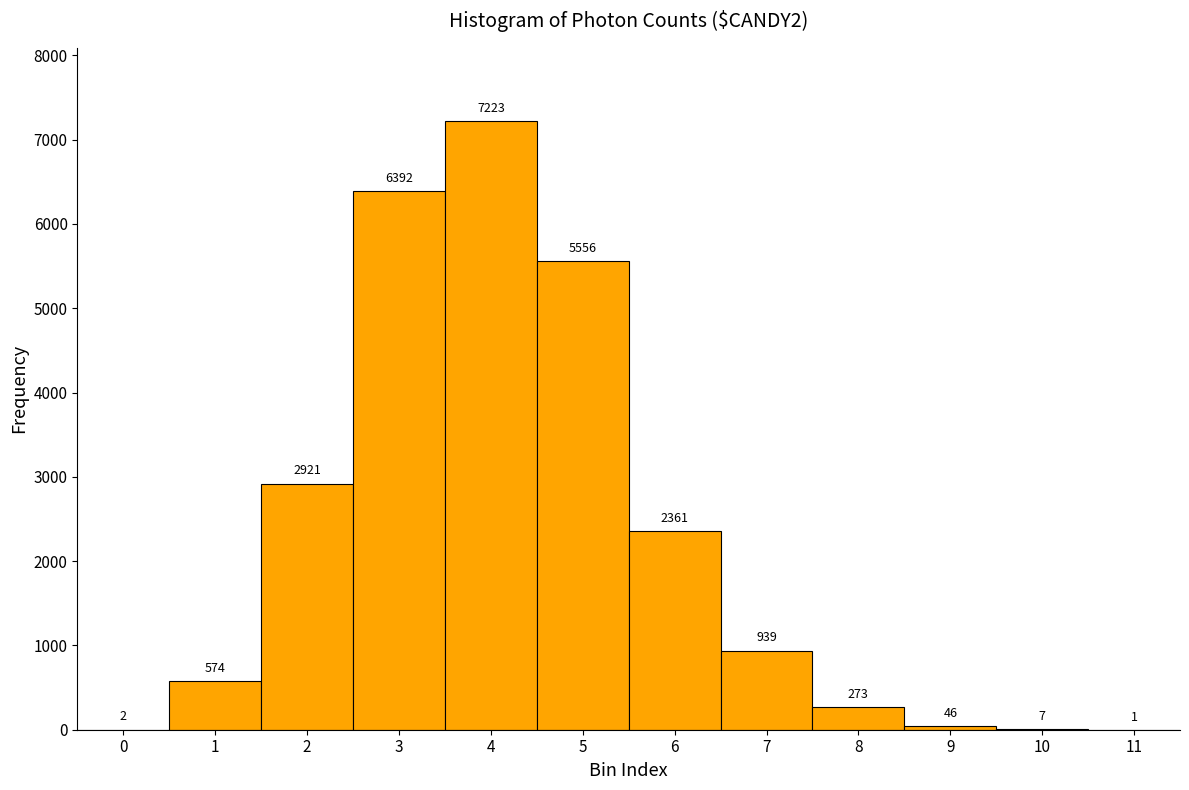

Over which range of the x-axis is the bar tallest?

3.5 to 4.5